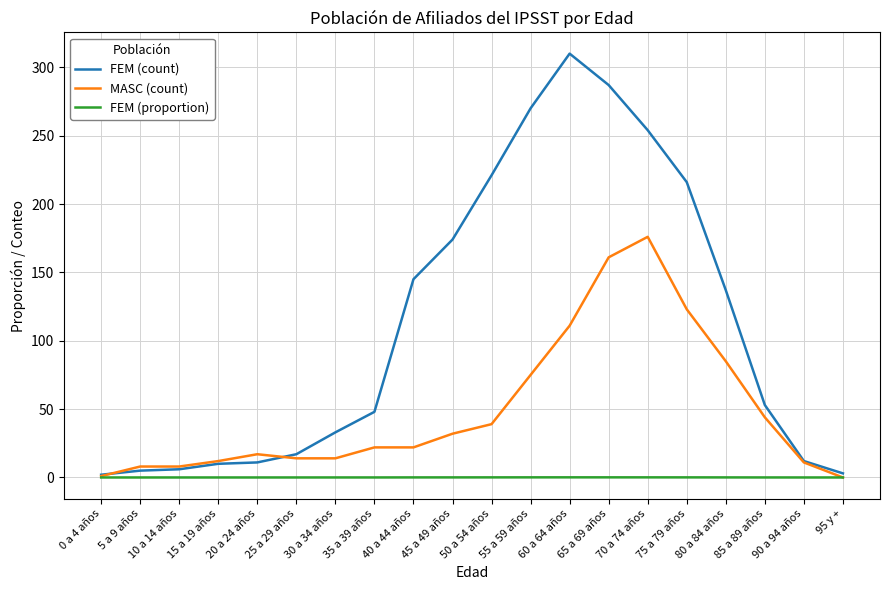

Which series has the largest range (max minus min)?

FEM (count)